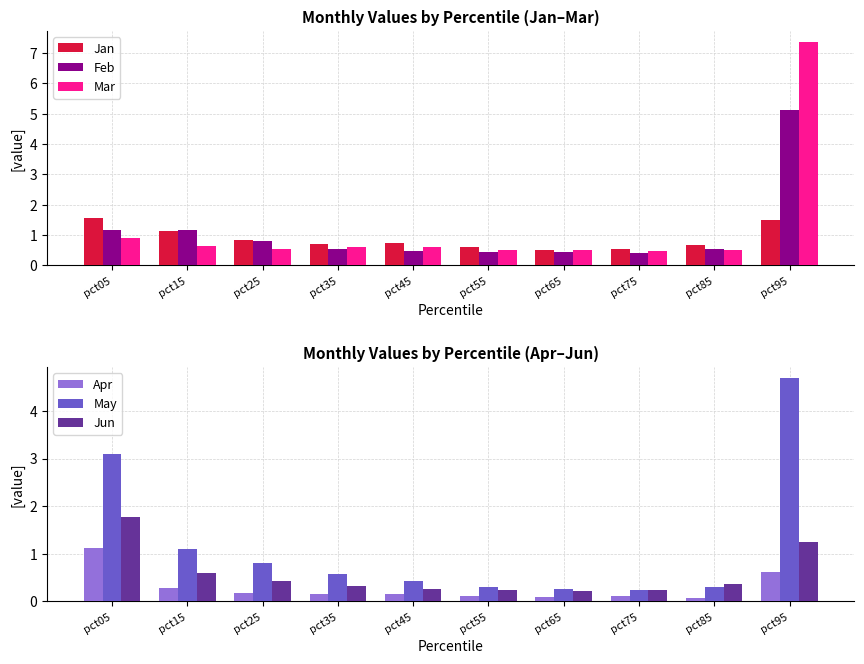

Which category has the lowest value in the Jan series?

pct65